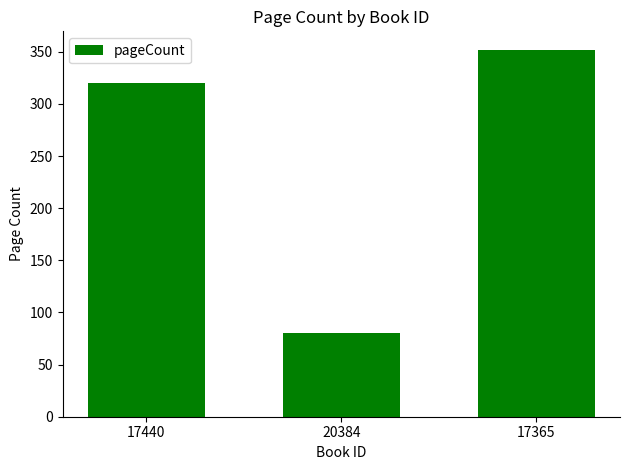

Between 17440 and 20384, which is larger?

17440